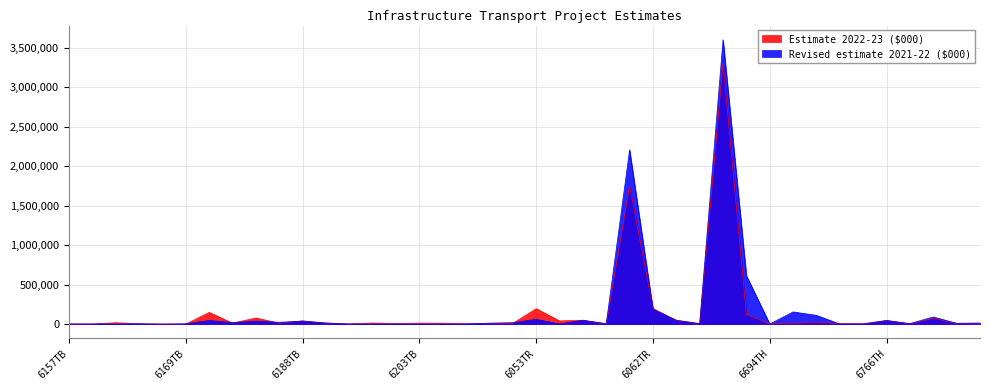

What is the difference between the maximum and minimum values in the Revised estimate 2021-22 ($000) series?

3600000